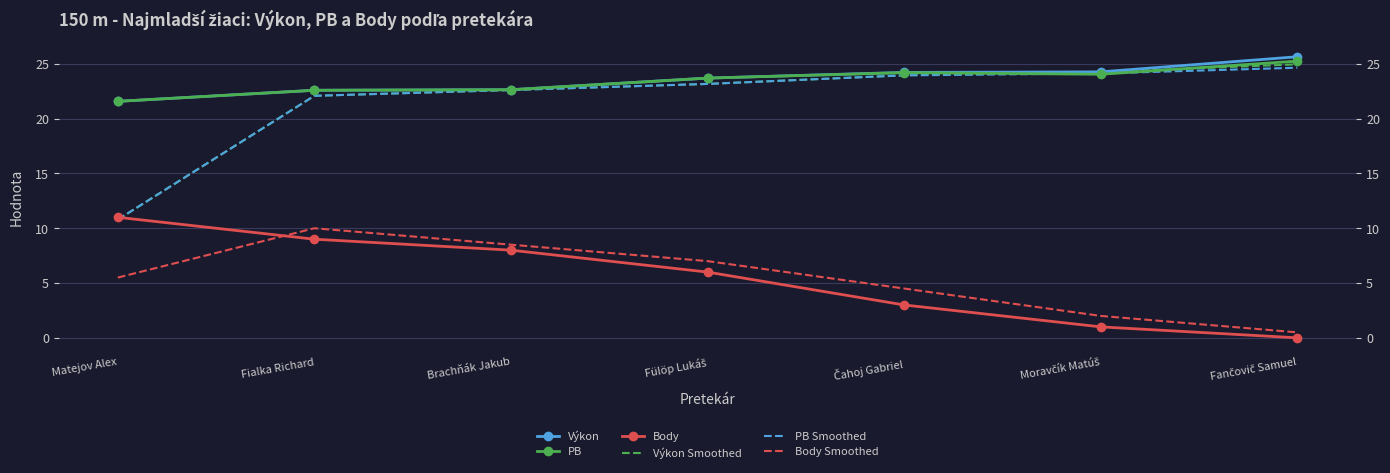

True or false: Body and Body Smoothed intersect in this chart.

True